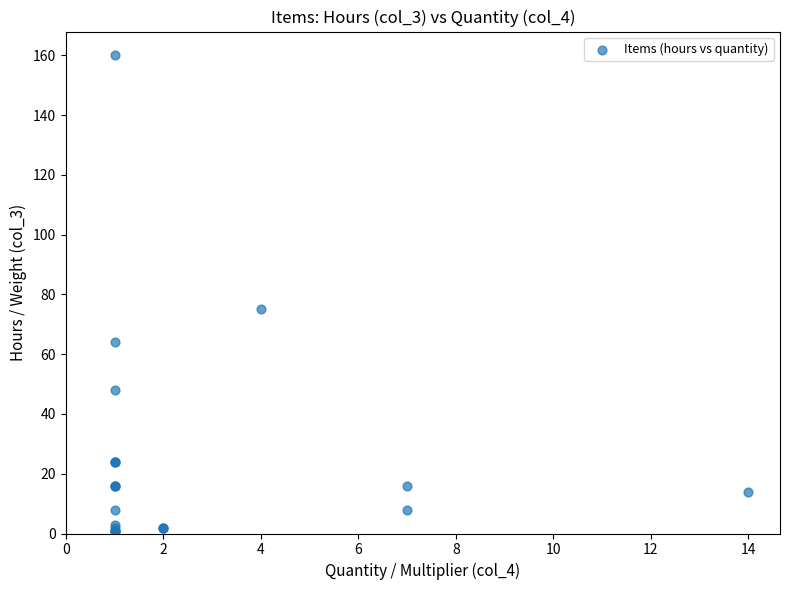

What Y value in the scatter plot is closest to 80?

75